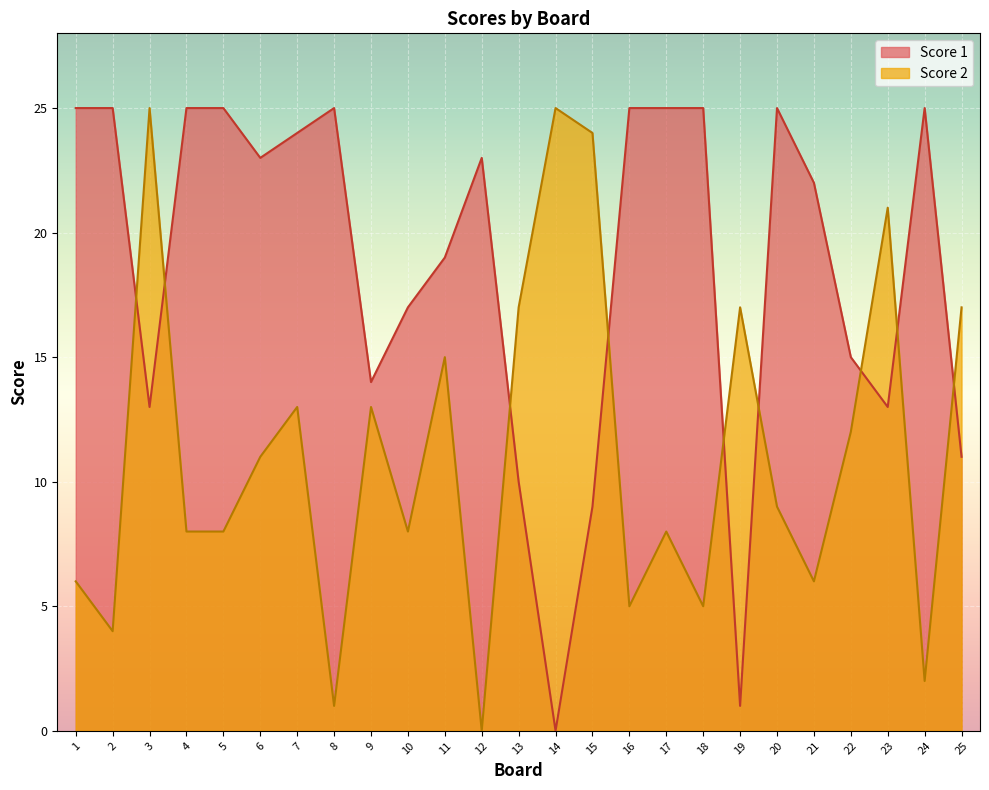

What is the difference between the Score 2 values at 12 and 24?

2